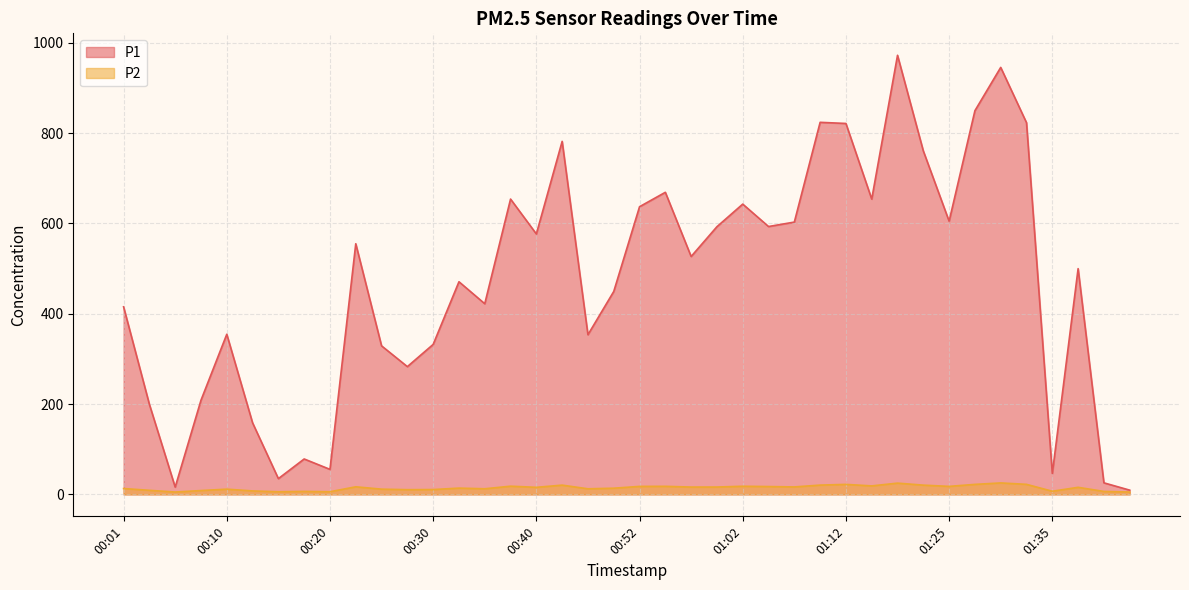

What is the greatest value displayed?

972.1